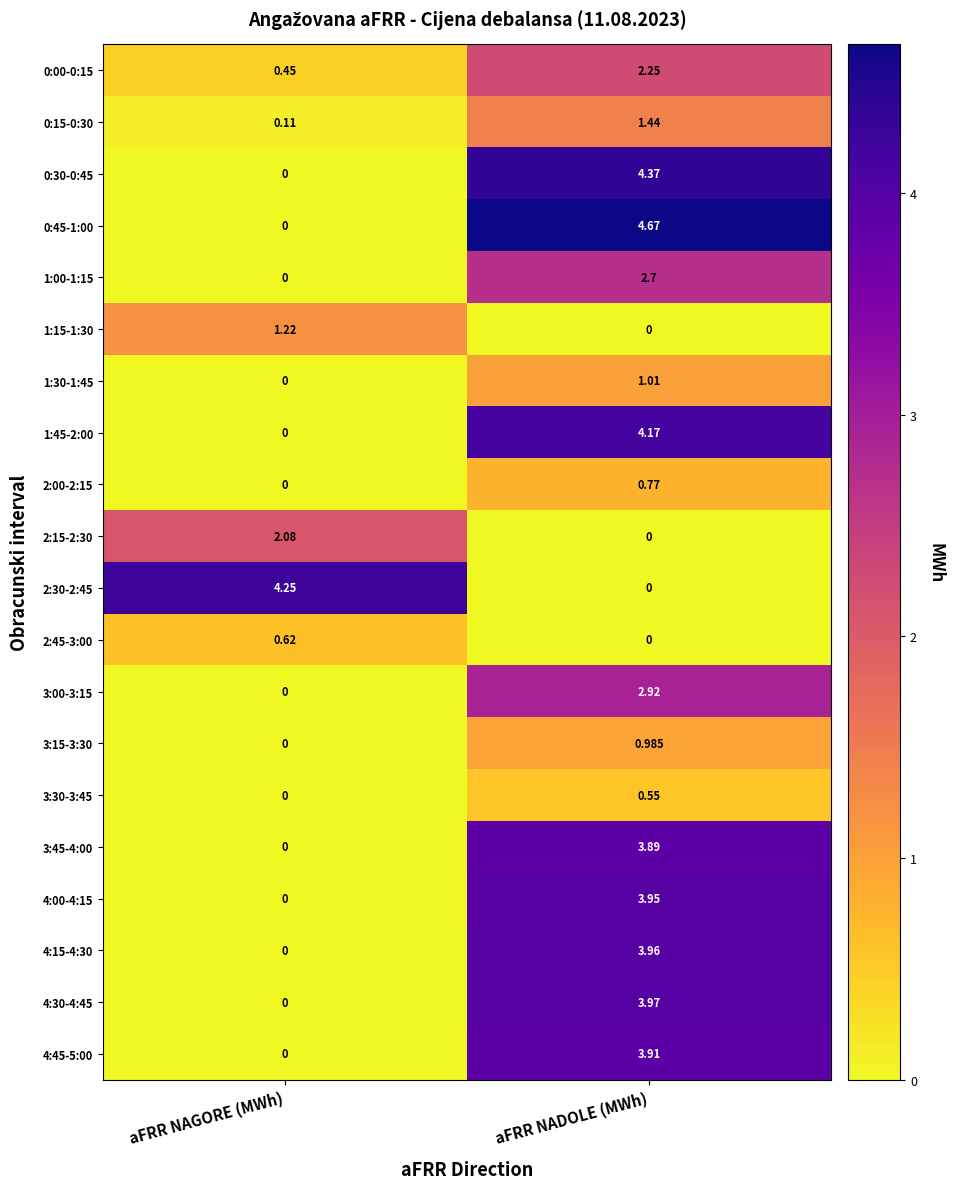

At which category is the sum across all series the highest?

aFRR NADOLE (MWh)